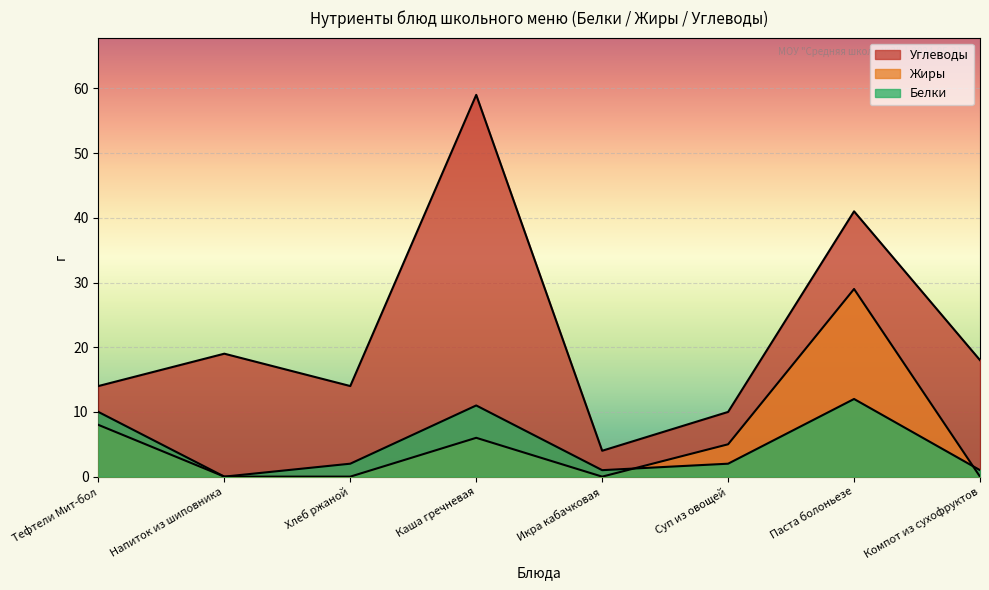

Which series has the largest total across all categories?

Углеводы